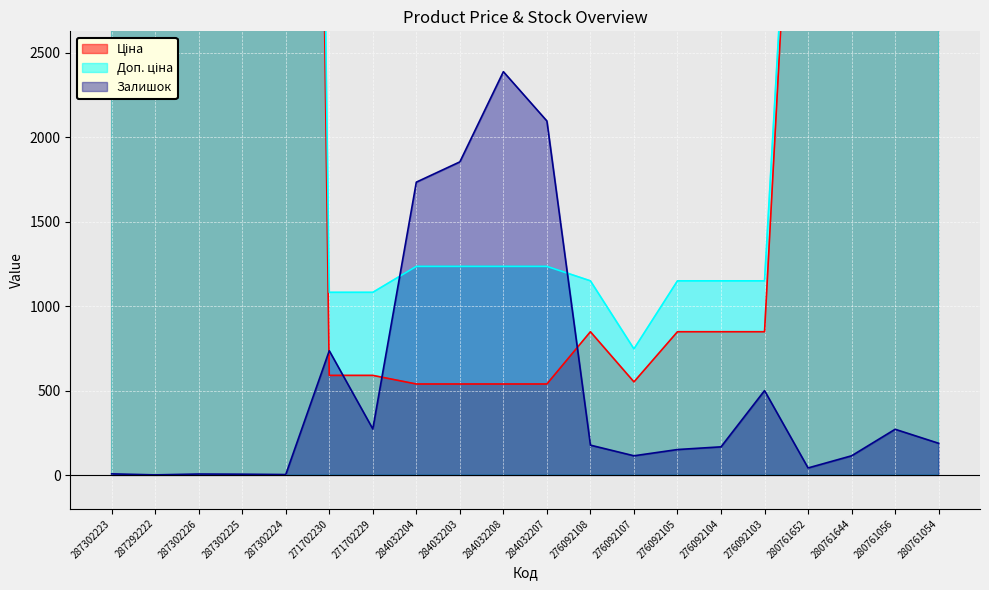

At which label does Залишок first exceed 177?

271702230